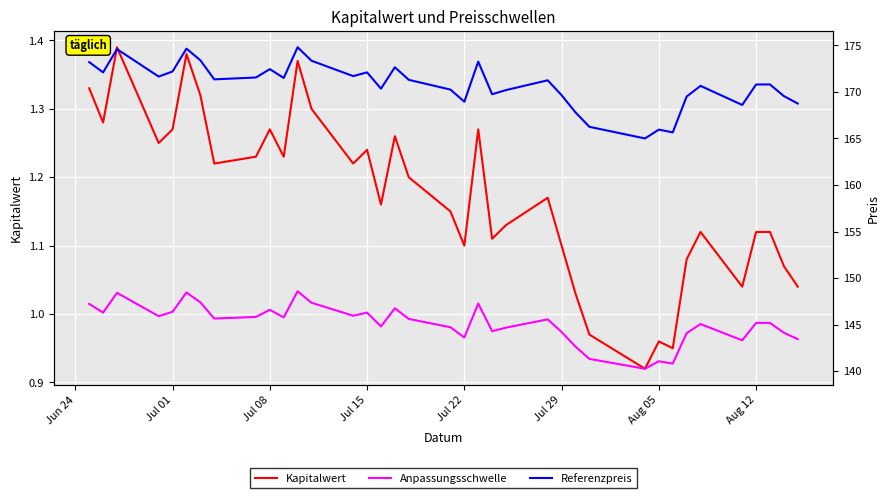

True or false: Anpassungsschwelle has more than 1 points higher than both neighbors.

True